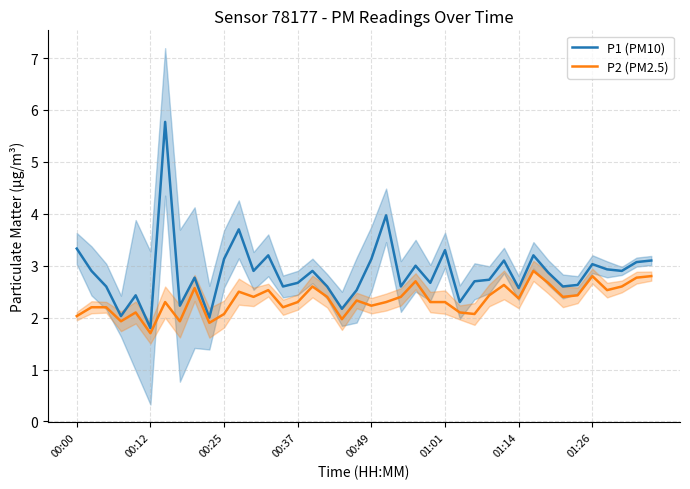

Is it true that P2 (PM2.5) equals 2.1 at 00:25?

True